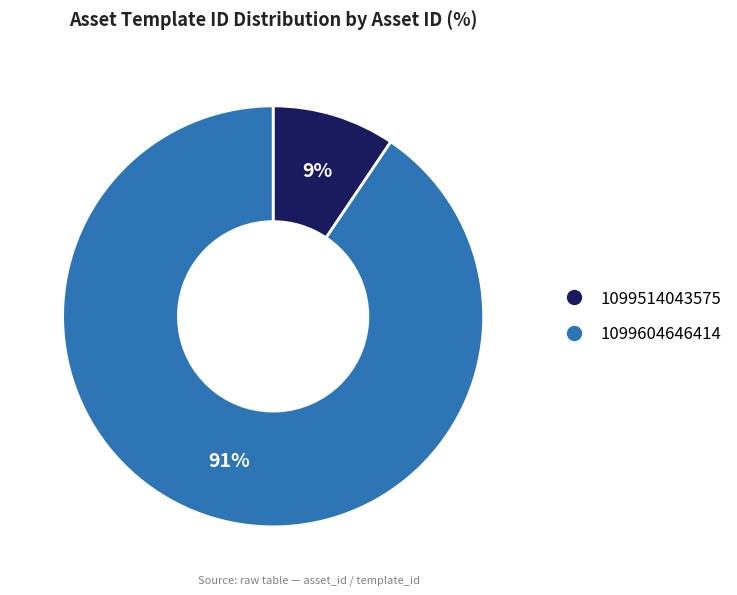

Do 1099604646414 and 1099514043575 together represent more than half of the pie?

Yes